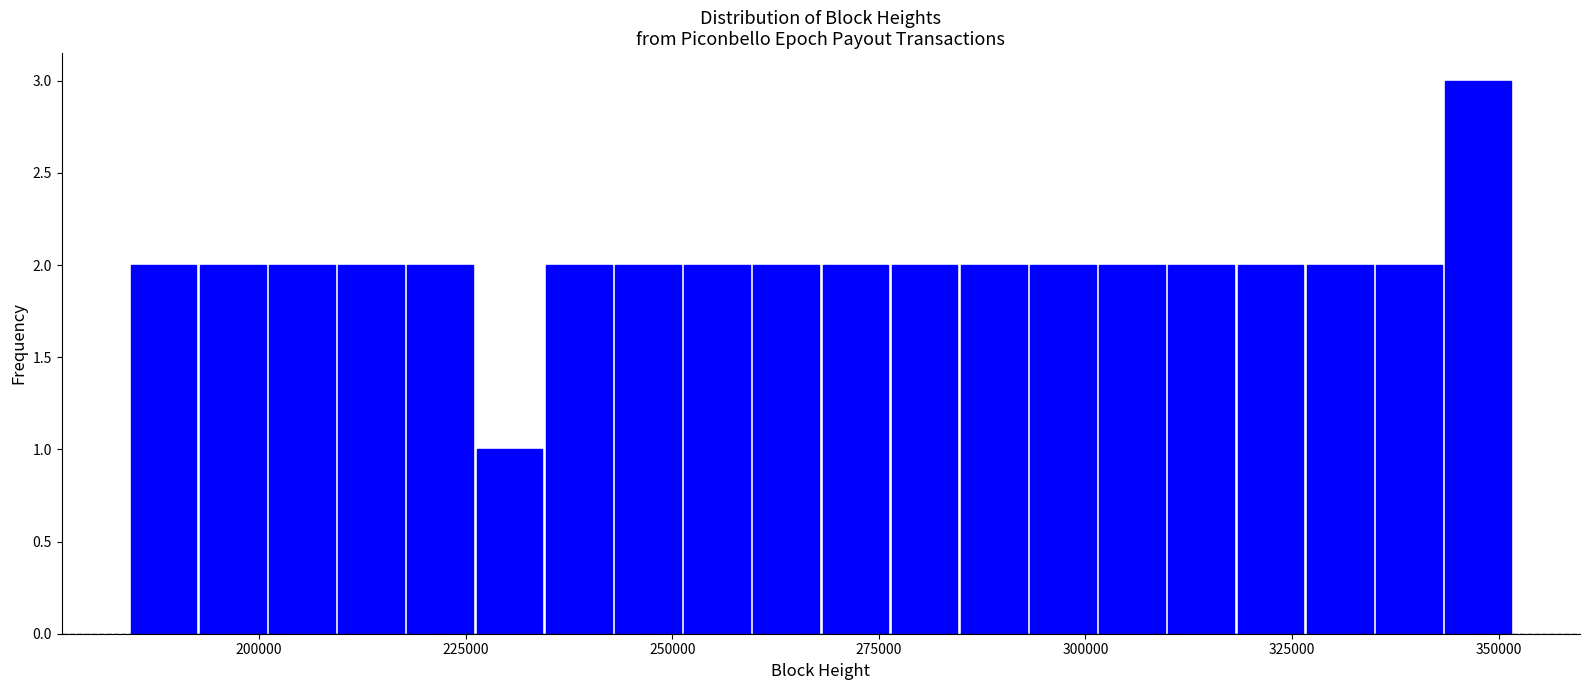

Around what value on the x-axis is the tallest bar? Give the approximate position of its centre, as read against the axis.

350000